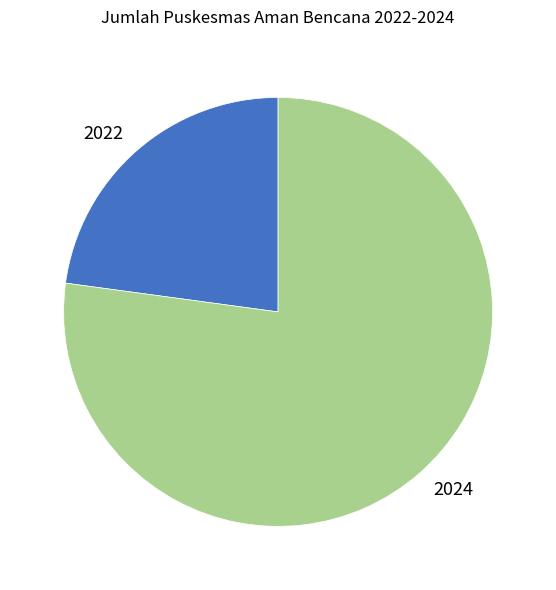

What is the ratio of the value at 2022 to the value at 2024?

0.3